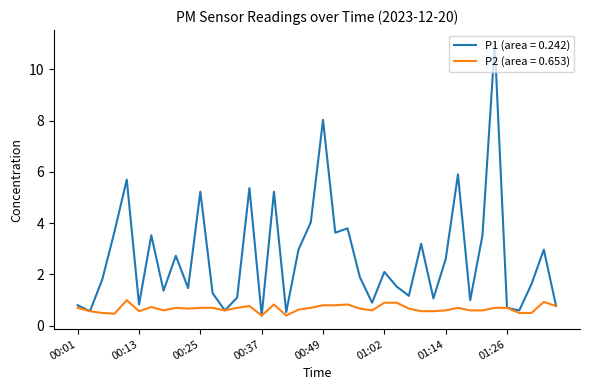

Which series has the largest total across all categories?

P1 (area = 0.242)